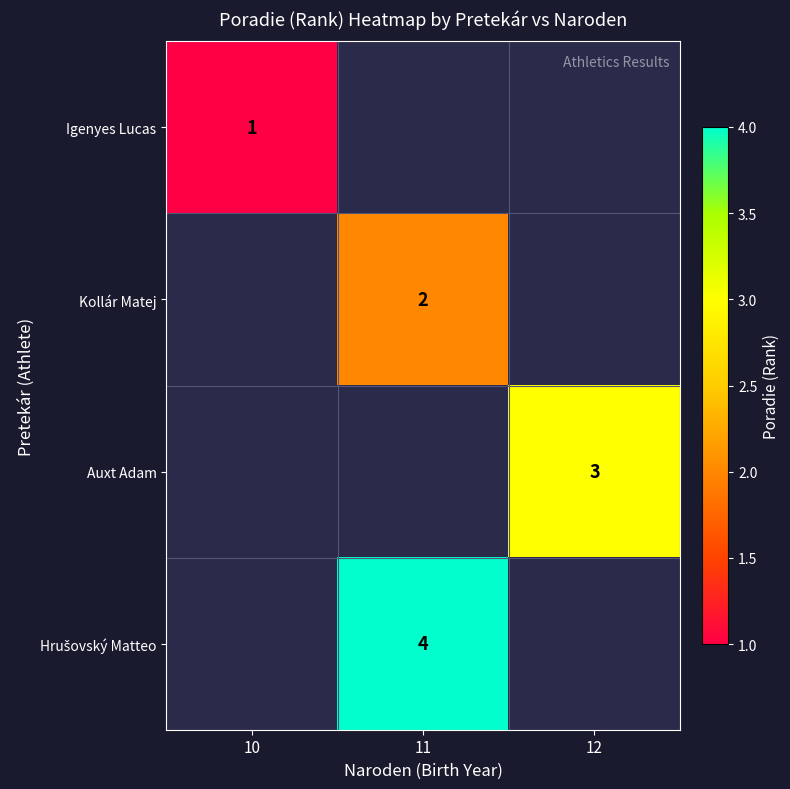

Which category has the highest value across all series?

11